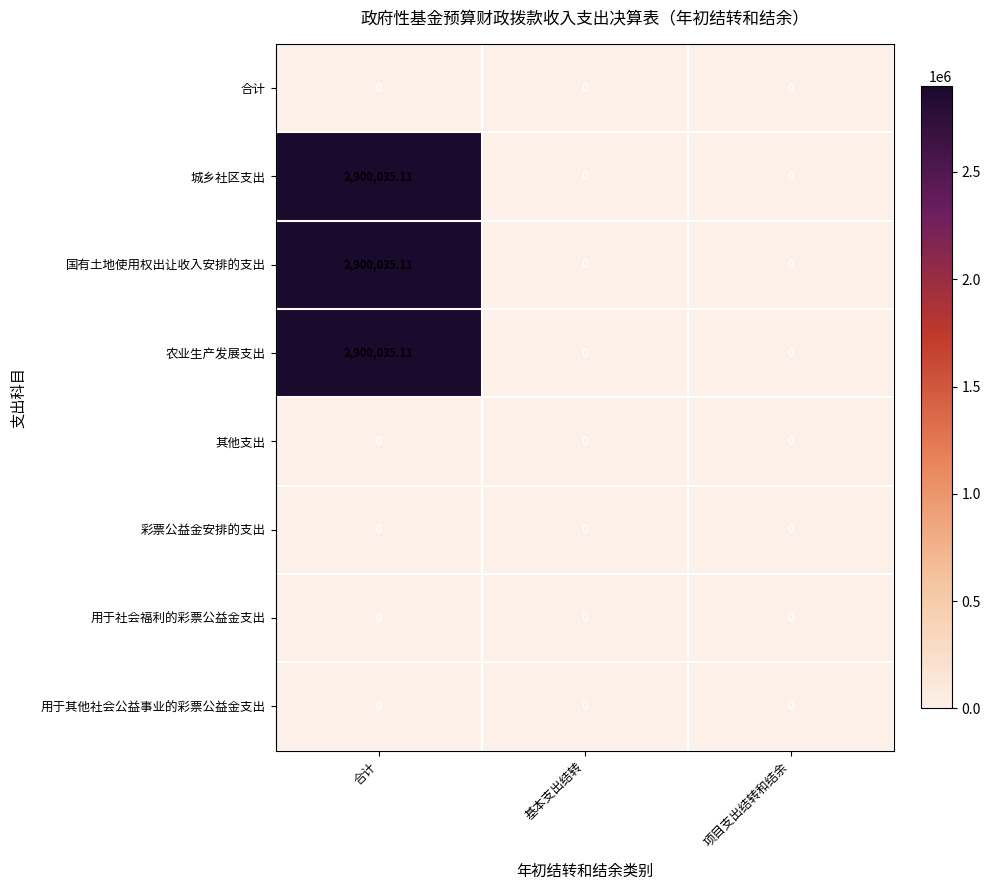

Which label corresponds to the largest value in the chart?

合计